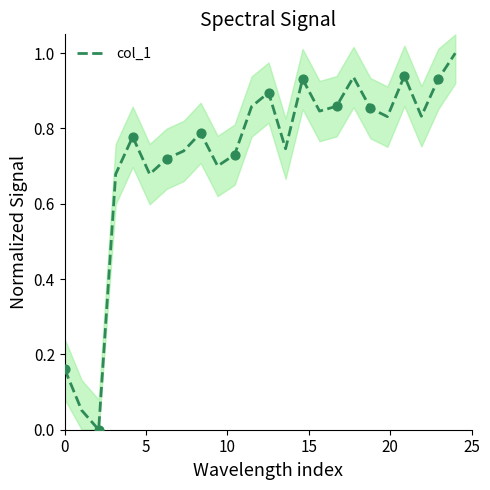

What is the highest value of the col_1 series?

1.0